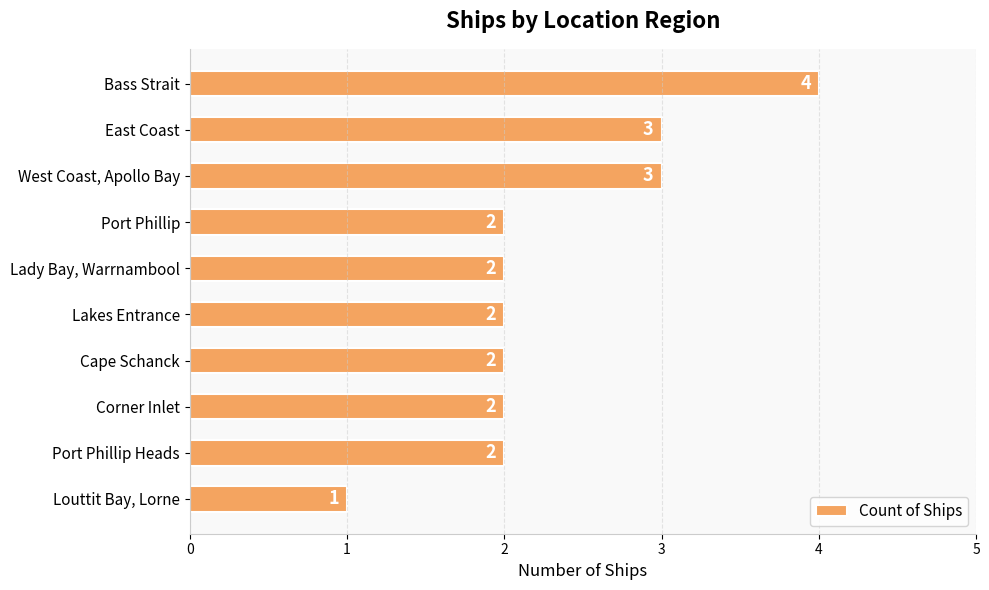

Is it true that the value at Port Phillip Heads is 2?

True